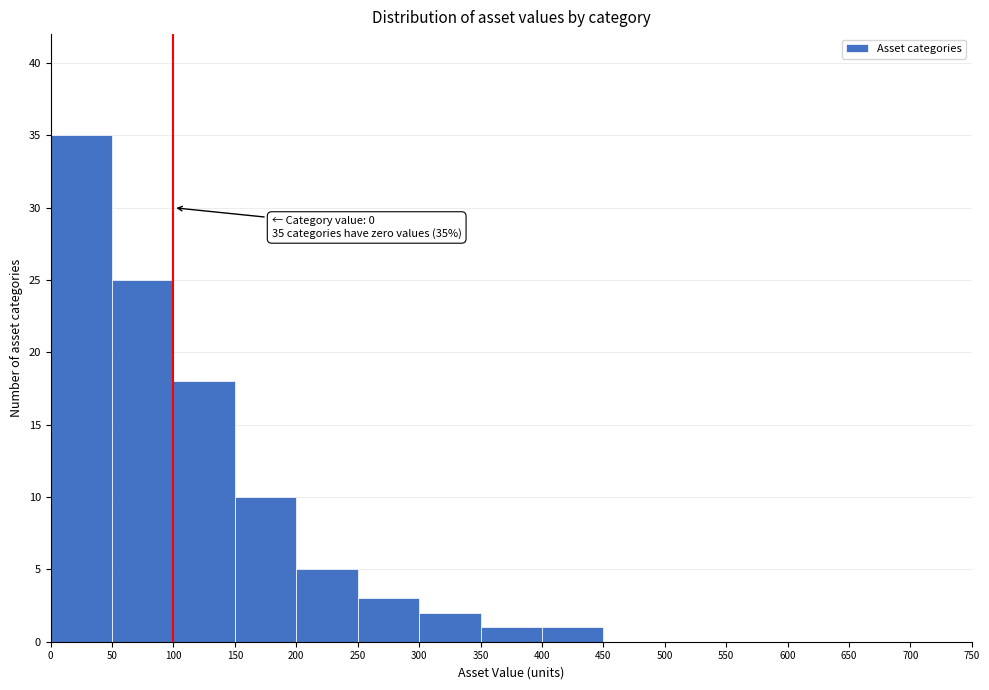

Over which range of the x-axis is the bar tallest?

0 to 50